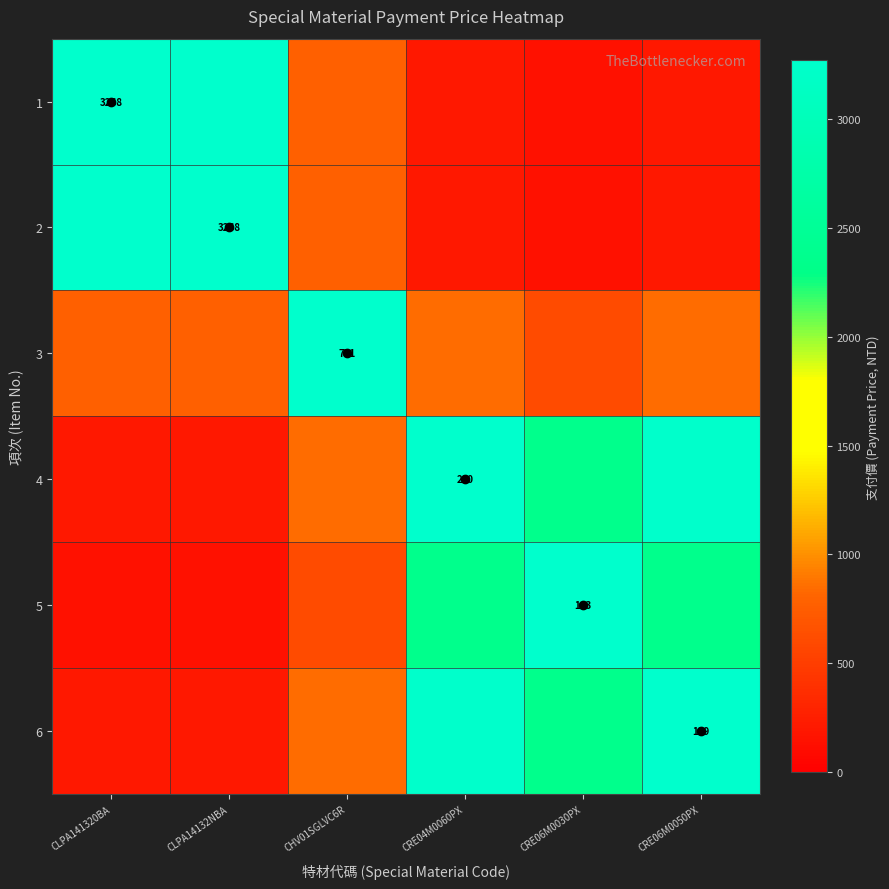

The value of 4 at CRE04M0060PX is 3268.0. True or false?

True